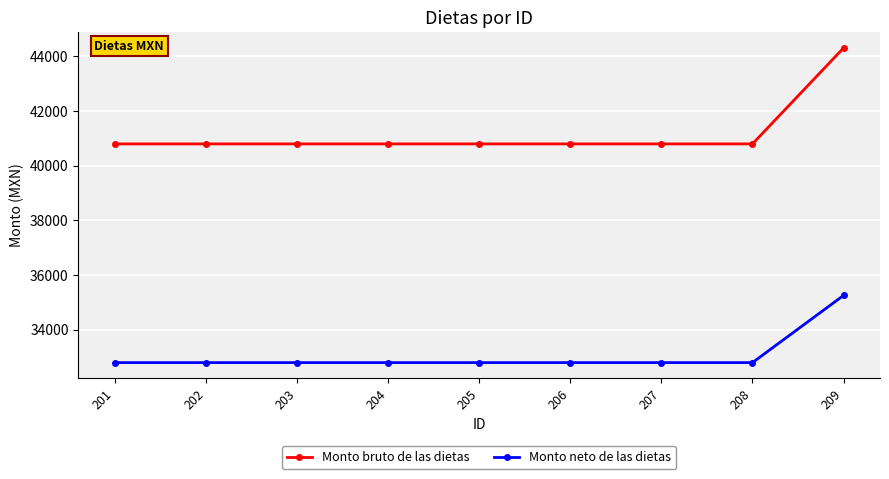

True or false: Monto bruto de las dietas and Monto neto de las dietas intersect in this chart.

False